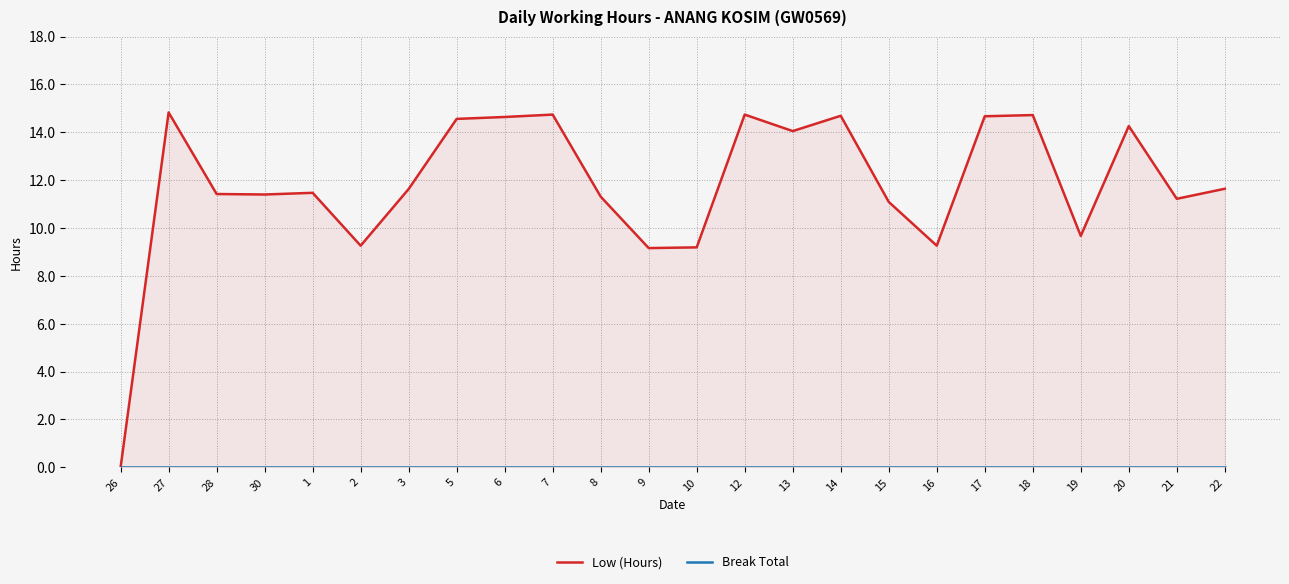

The value of Low (Hours) at 20 is 18.7. True or false?

False